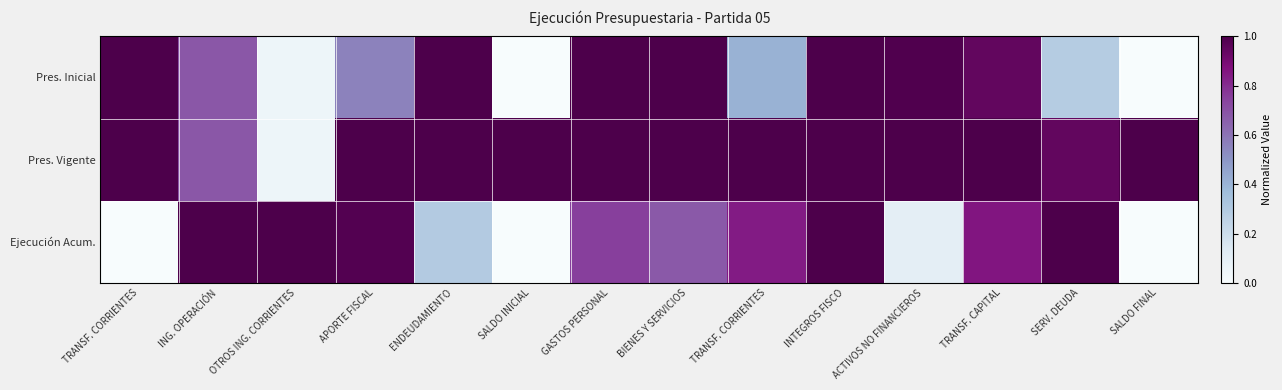

At how many categories does at least one series exceed 0?

14